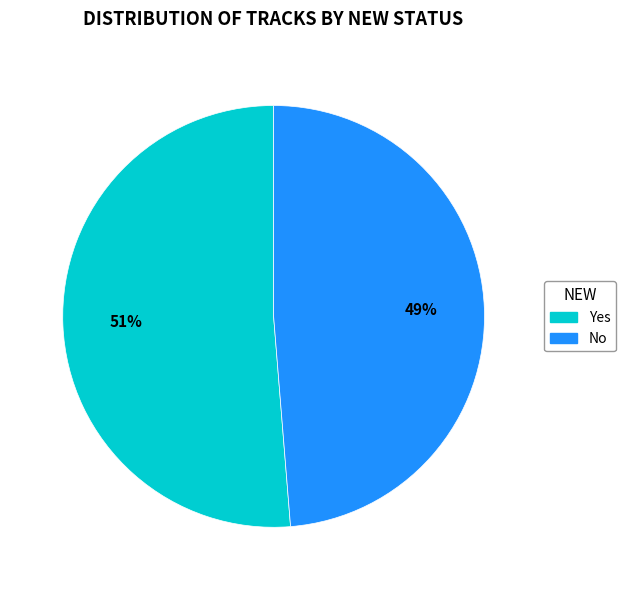

Is Yes the majority of the pie?

Yes